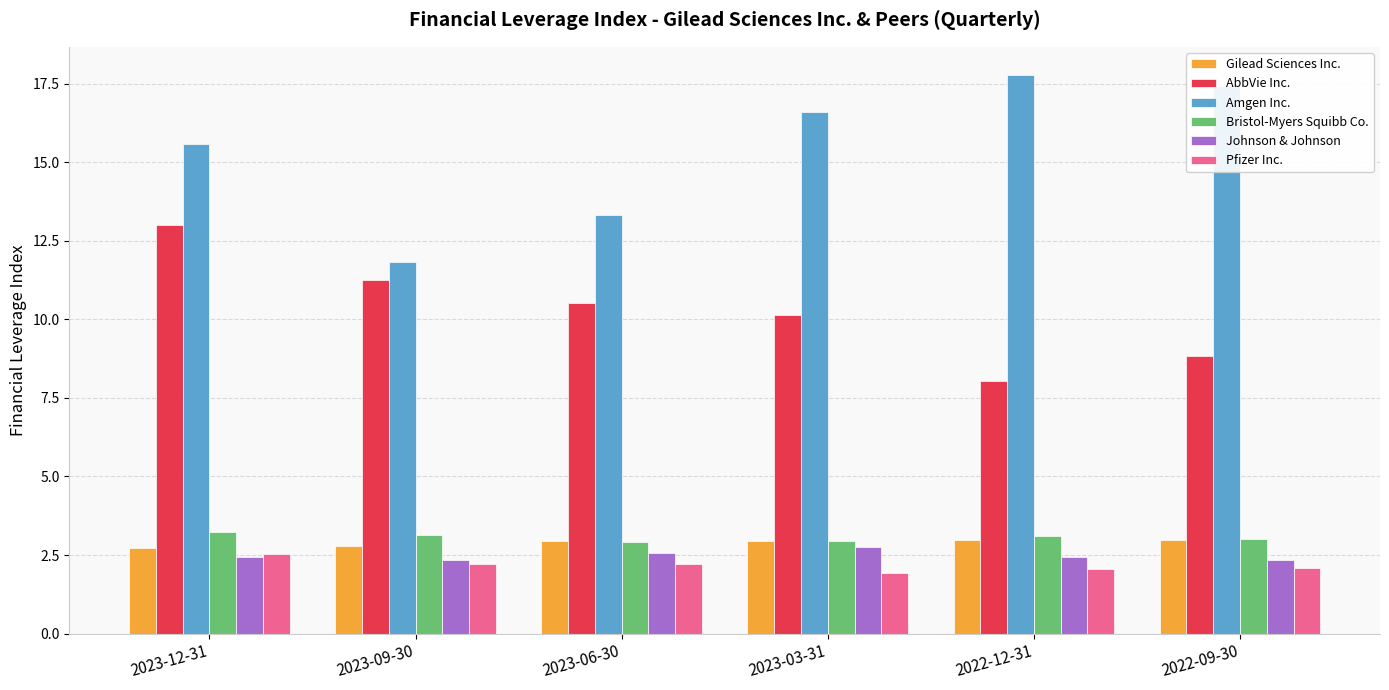

The value of Johnson & Johnson at 2023-12-31 is 3.7. True or false?

False